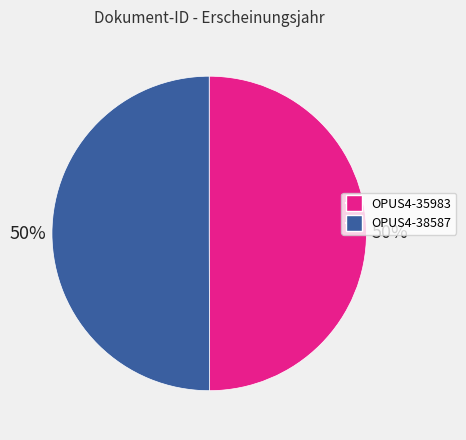

How many slices are in this pie chart?

2